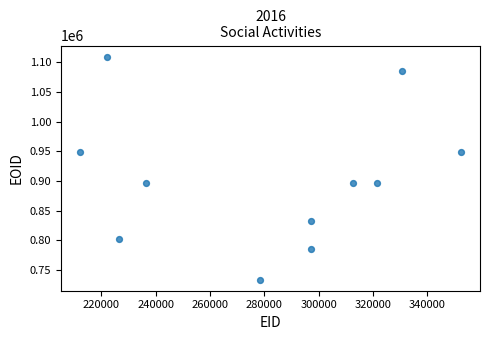

What is the range of X values (max minus min)?

140161